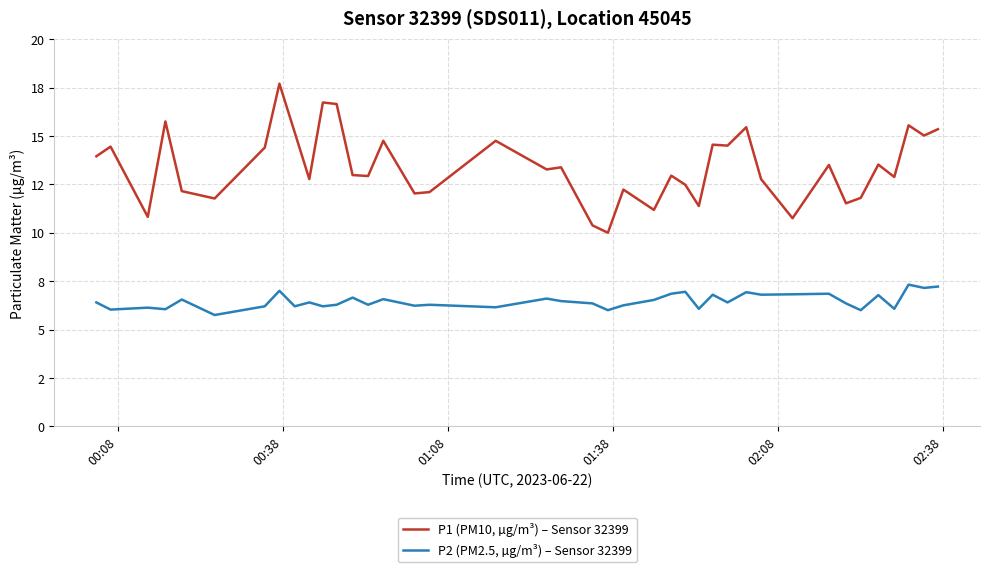

What are all the series names shown in the legend?

P1 (PM10, µg/m³) – Sensor 32399, P2 (PM2.5, µg/m³) – Sensor 32399